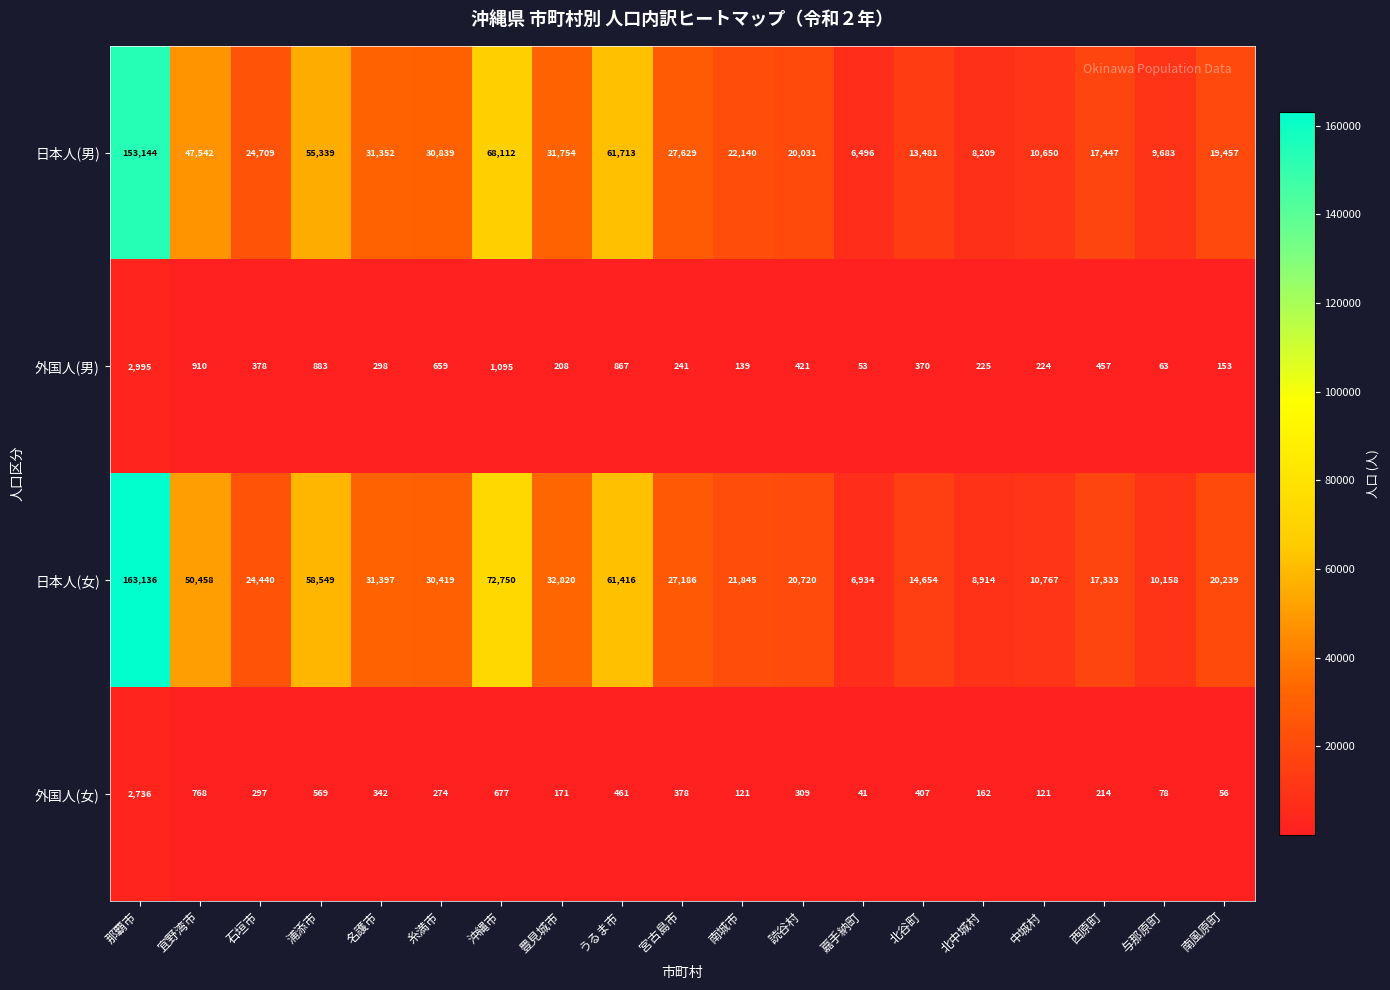

What is the total value across all series at 読谷村?

41481